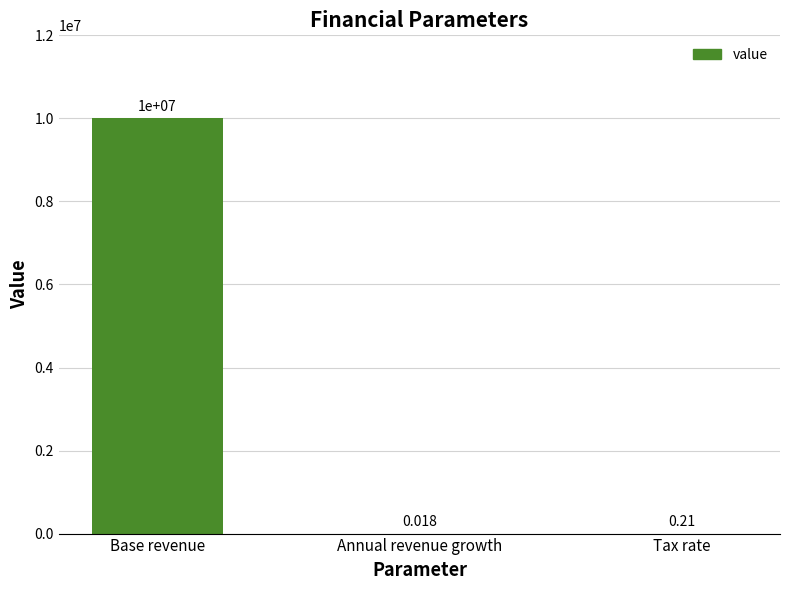

What is the change in value from Base revenue to Annual revenue growth?

-10000000.0